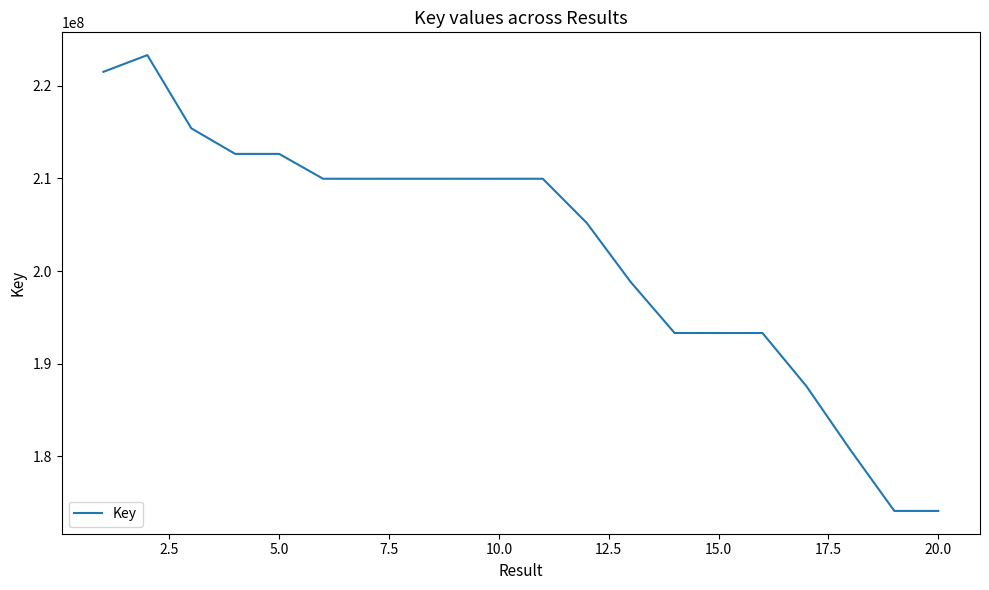

What is the maximum value shown in the chart?

223294204